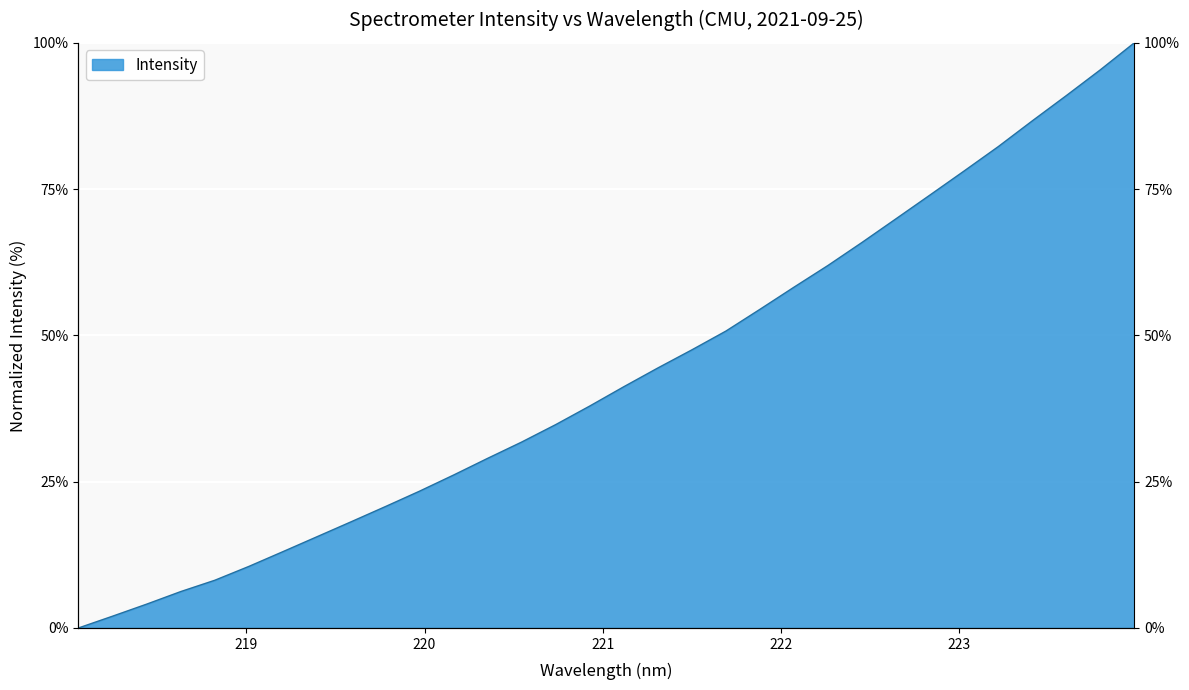

At which label does the data first exceed 41?

221.1174